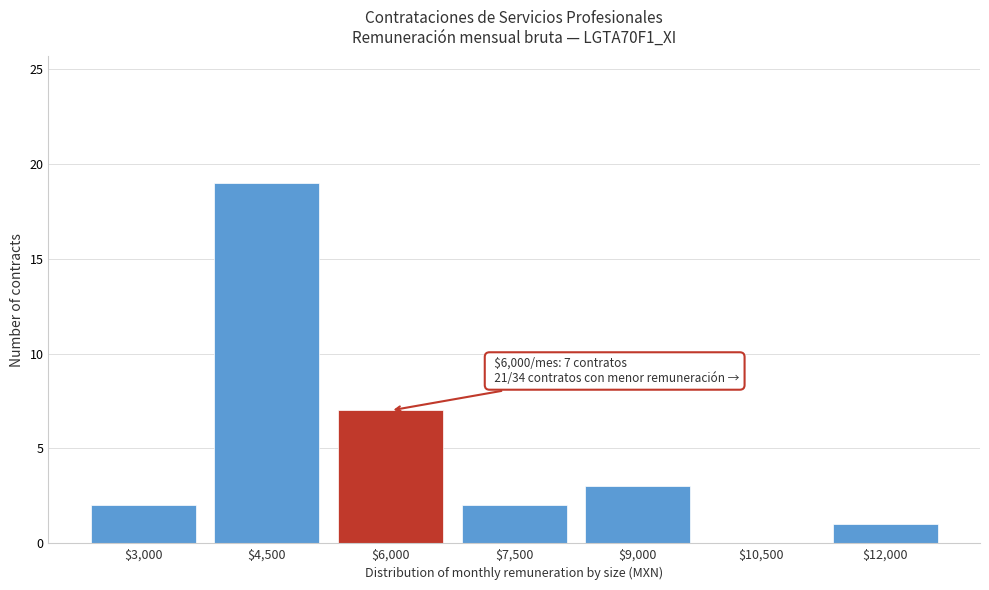

What is the sum of all values?

34